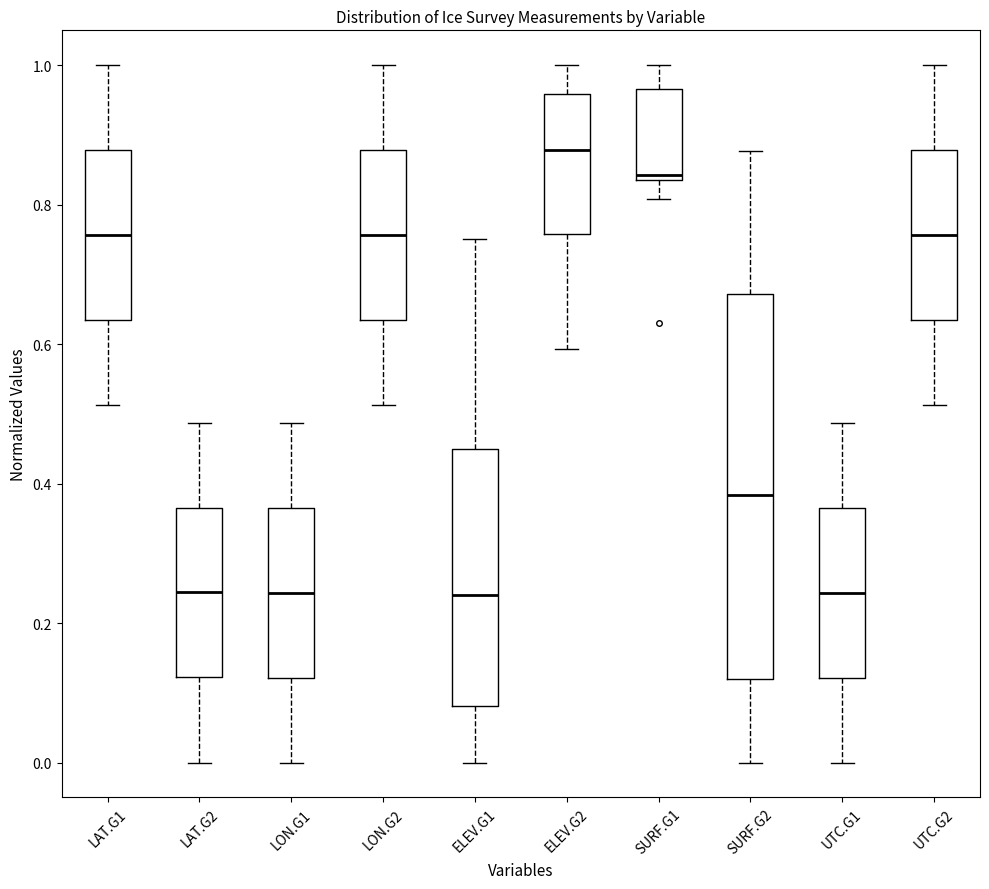

Reading left to right, read every box against the y-axis: the position of its median line, the range the box covers, and the ends of its whiskers. The values are not printed on the chart, so give them approximately, as read against the axis.

LAT.G1: median 0.76, box 0.64 to 0.88, whiskers 0.52 to 1.00
LAT.G2: median 0.24, box 0.12 to 0.36, whiskers 0.00 to 0.48
LON.G1: median 0.24, box 0.12 to 0.36, whiskers 0.00 to 0.48
LON.G2: median 0.76, box 0.64 to 0.88, whiskers 0.52 to 1.00
ELEV.G1: median 0.24, box 0.08 to 0.44, whiskers 0.00 to 0.76
ELEV.G2: median 0.88, box 0.76 to 0.96, whiskers 0.60 to 1.00
SURF.G1: median 0.84 (just above the box's lower edge), box 0.84 to 0.96, whiskers 0.80 to 1.00
SURF.G2: median 0.38, box 0.12 to 0.68, whiskers 0.00 to 0.88
UTC.G1: median 0.24, box 0.12 to 0.36, whiskers 0.00 to 0.48
UTC.G2: median 0.76, box 0.64 to 0.88, whiskers 0.52 to 1.00